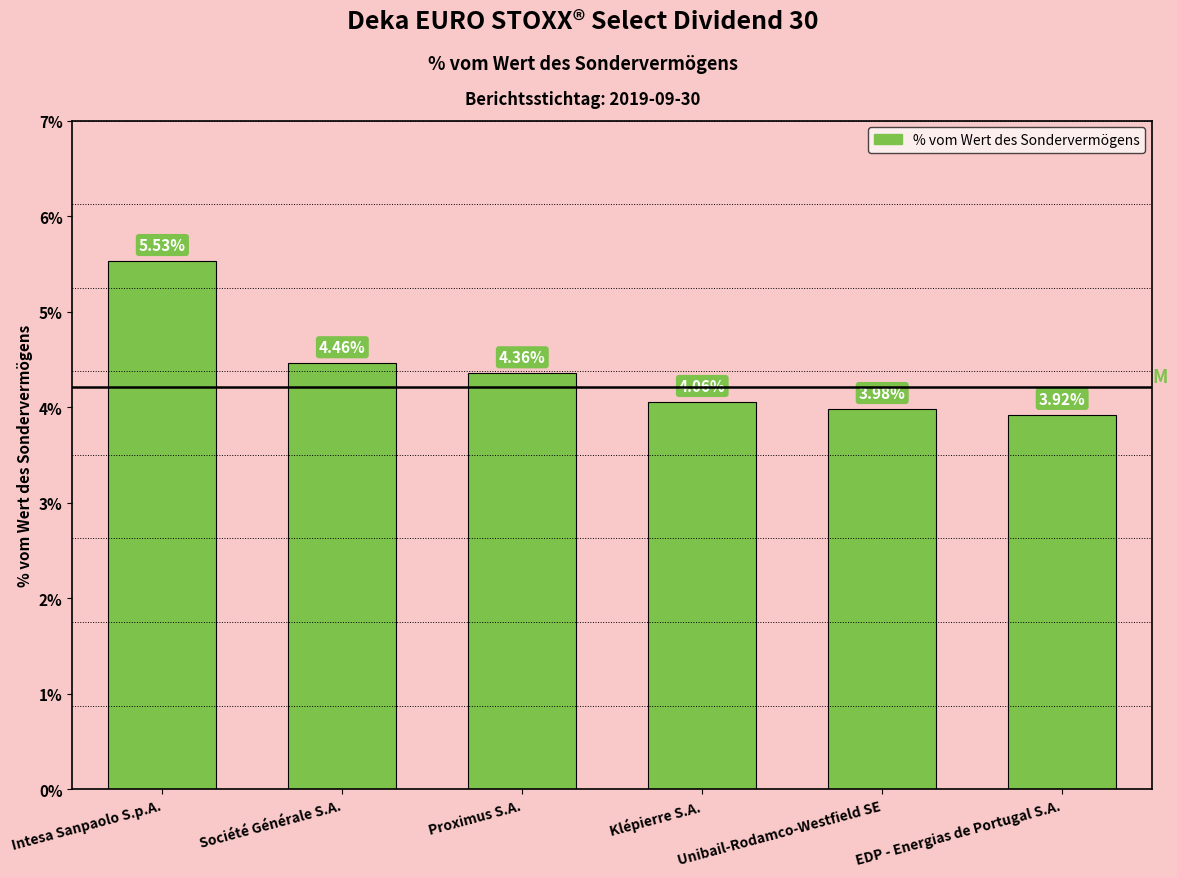

What is the label of the 1st bar from the right?

EDP - Energias de Portugal S.A.